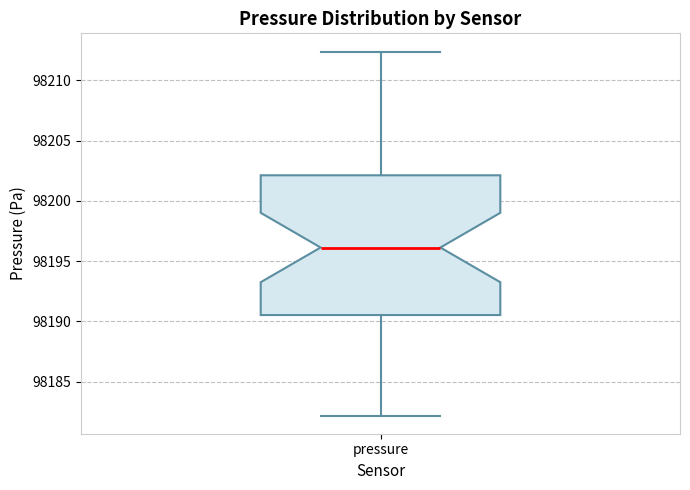

Where does the median line of the box for pressure sit on the y-axis? The values are not printed on the chart, so give them approximately, as read against the axis.

98196.0